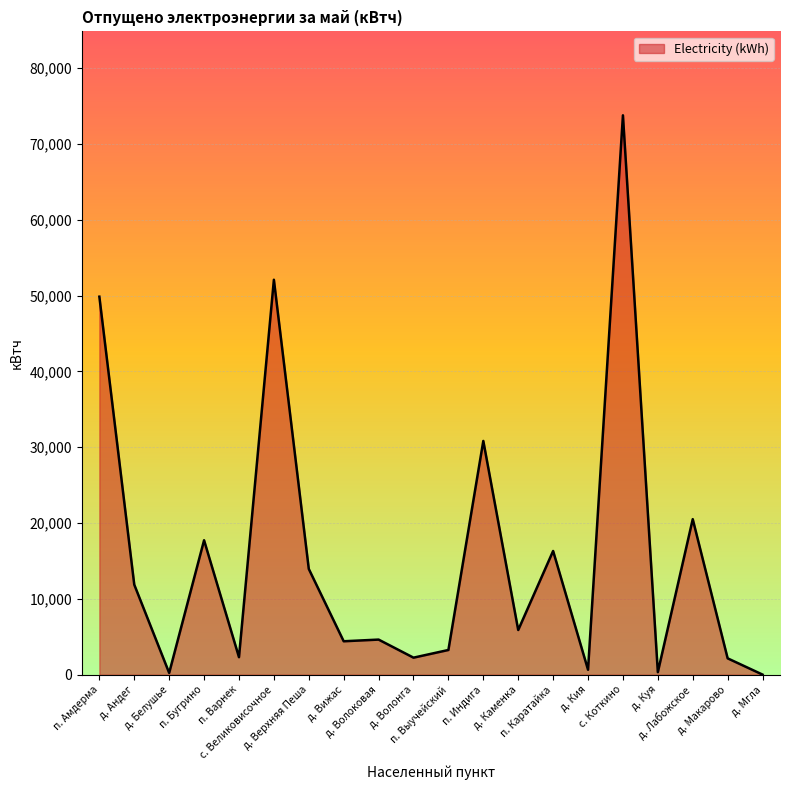

At which label is the value closest to 36891?

п. Индига